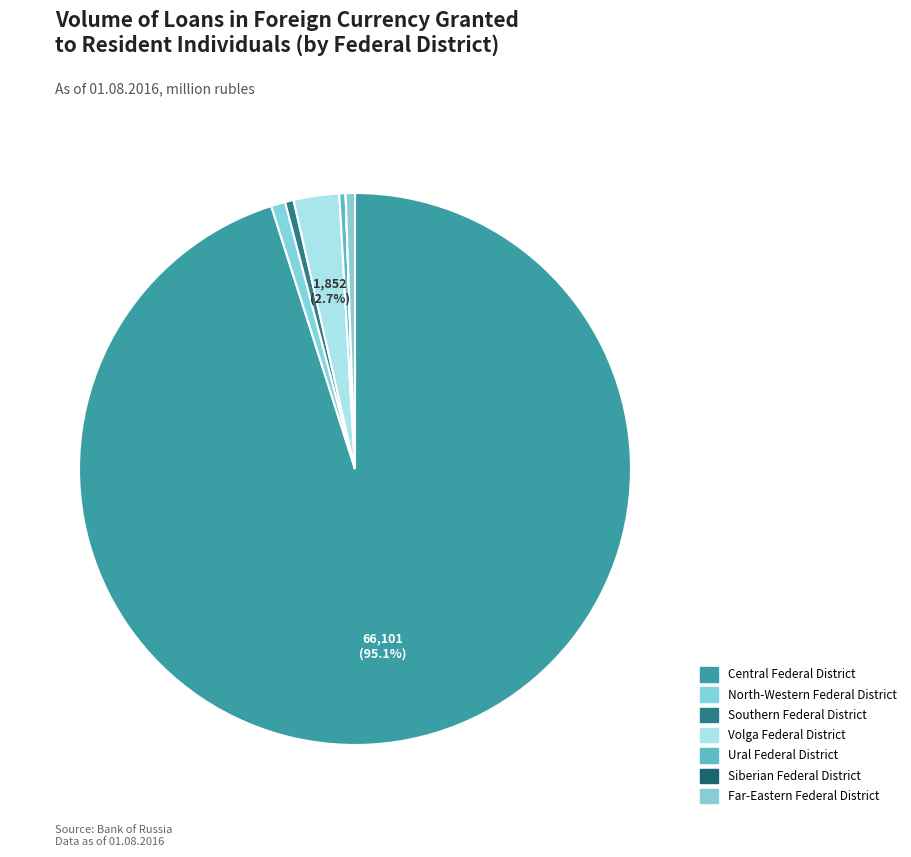

Rank the categories by value from highest to lowest.

Central Federal District, Volga Federal District, North-Western Federal District, Far-Eastern Federal District, Southern Federal District, Ural Federal District, Siberian Federal District